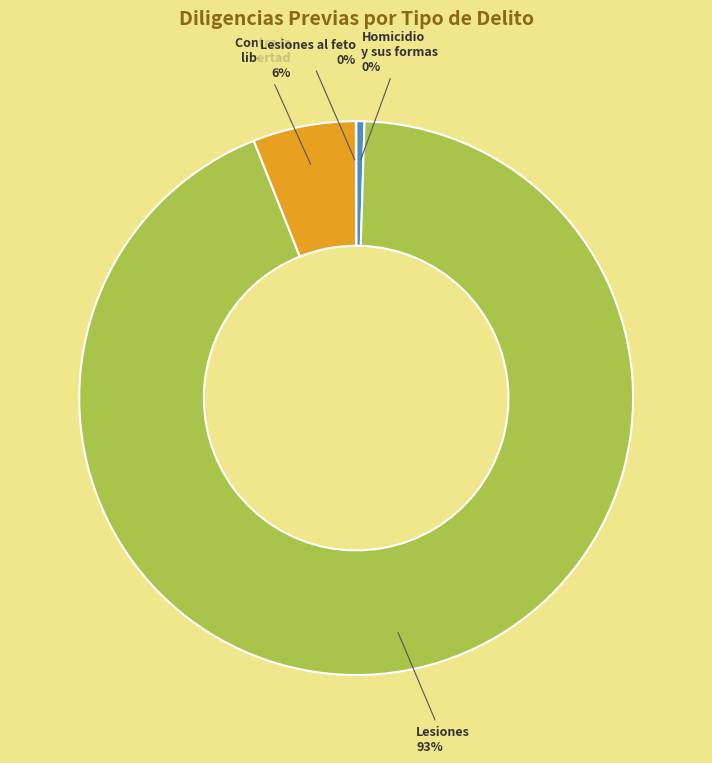

Is there a majority slice in this chart?

Yes